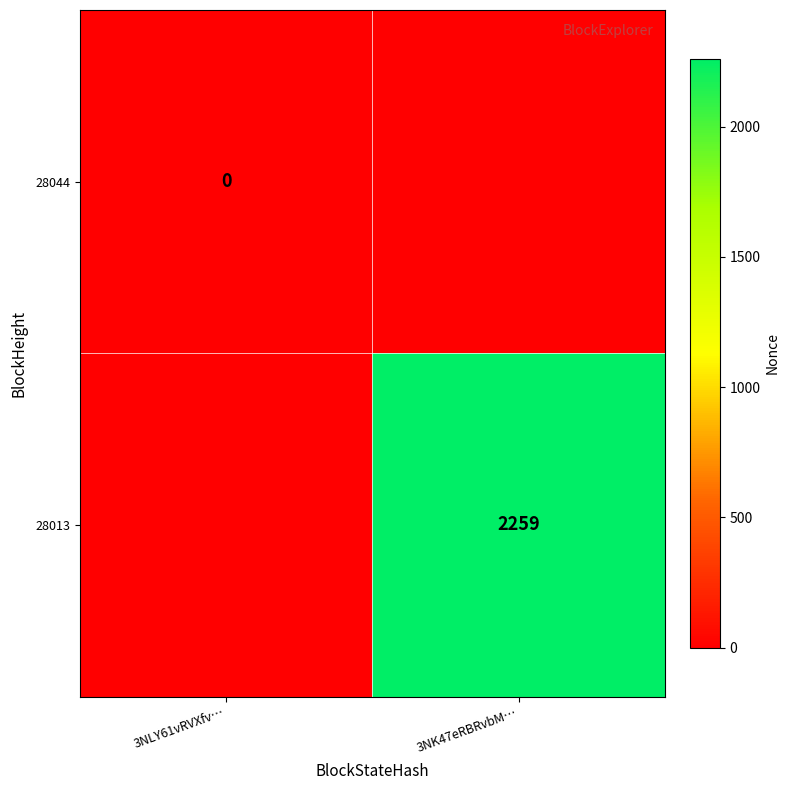

Is it true that 28013 equals 3678 at 3NK47eRBRvbM…?

False